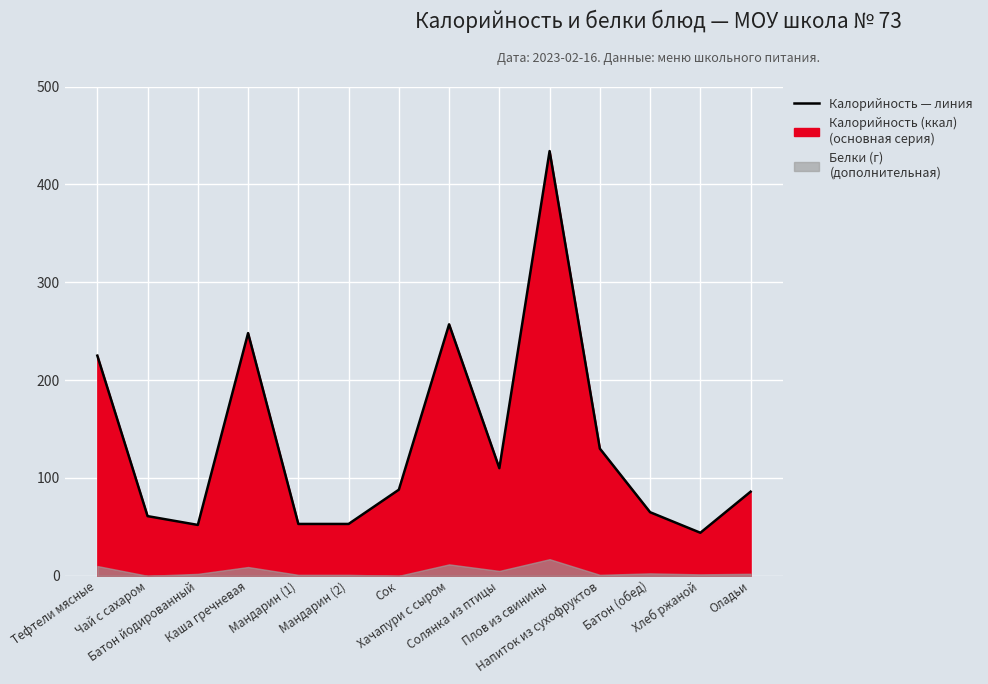

At which category does the chart reach its peak across all series?

Плов из свинины